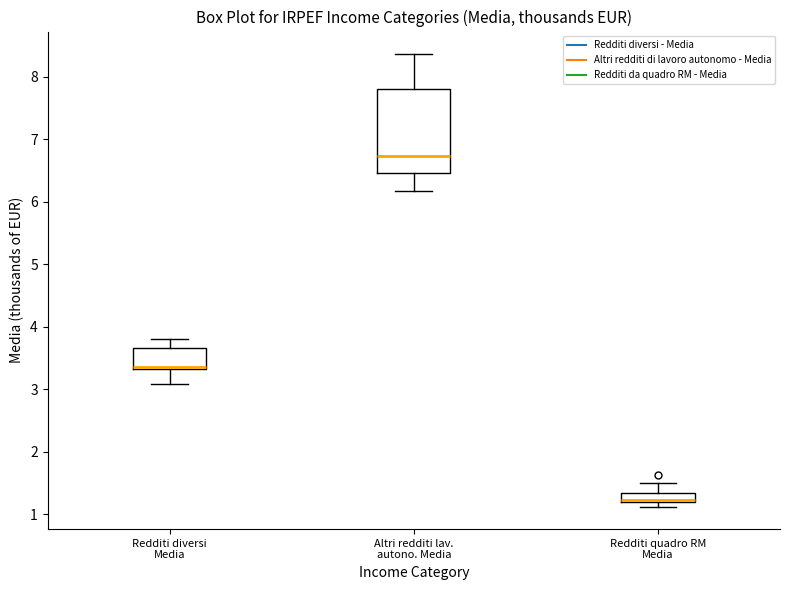

Where is the lower edge of the box for Redditi quadro RM Media on the y-axis? The values are not printed on the chart, so give them approximately, as read against the axis.

1.2